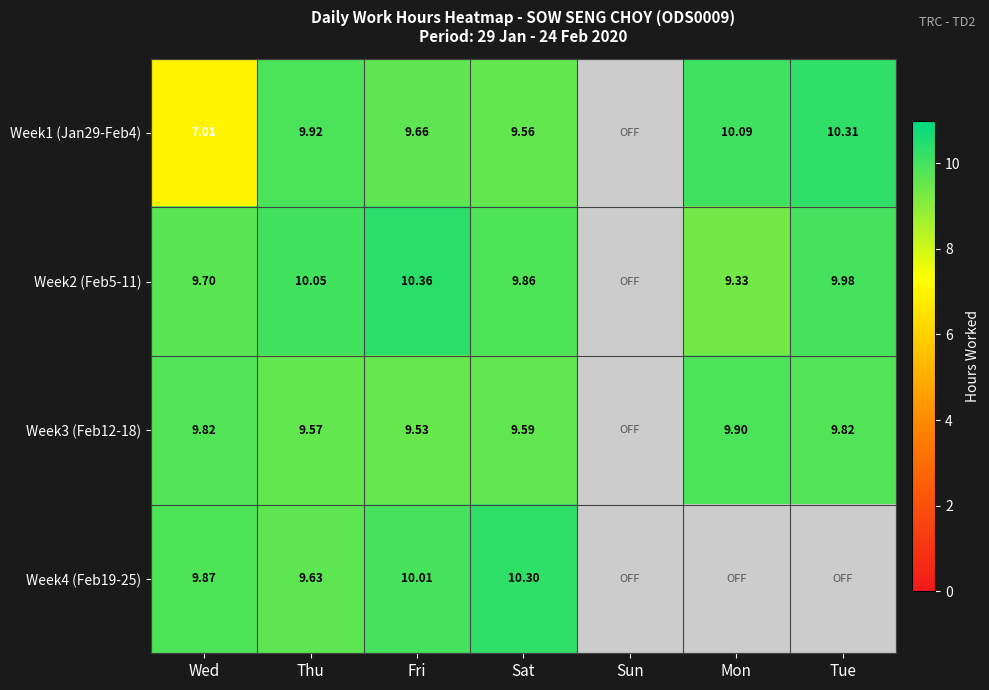

Is it true that Week4 (Feb19-25) equals 2.2 at Fri?

False